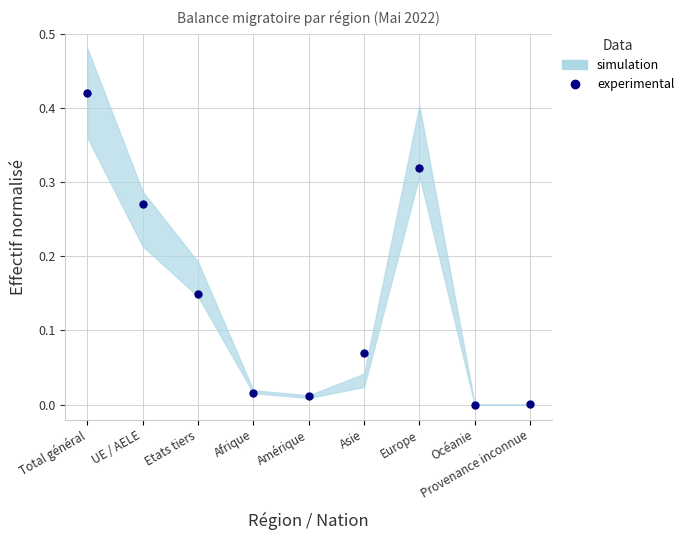

What is the difference between the second highest and second lowest values?

0.3